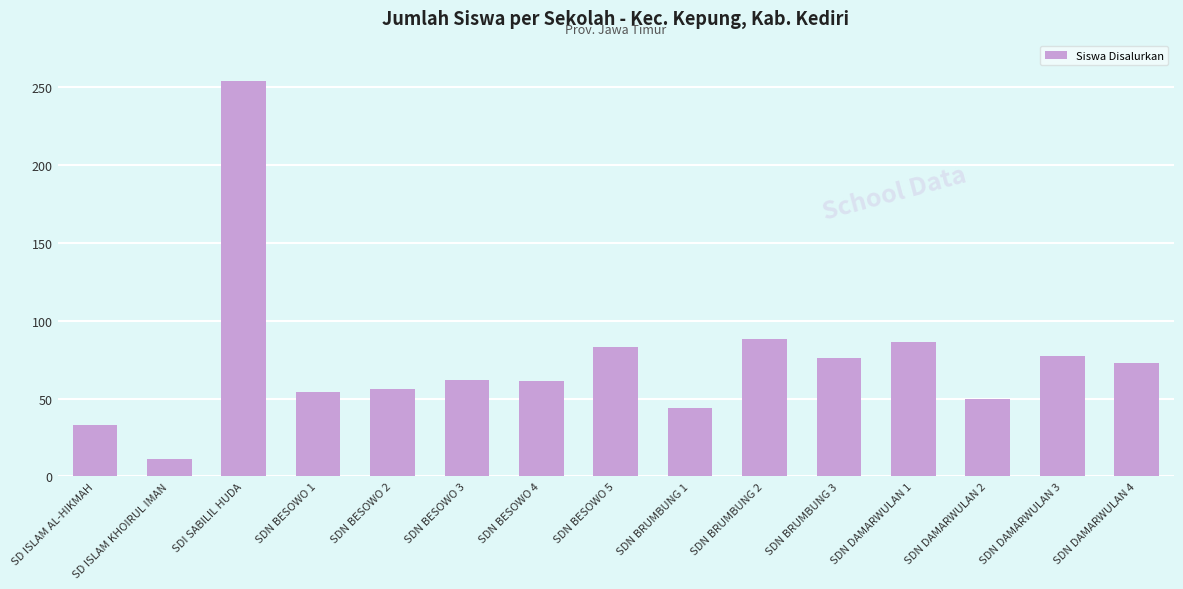

What is the change in value from SD ISLAM AL-HIKMAH to SDN BRUMBUNG 3?

+43